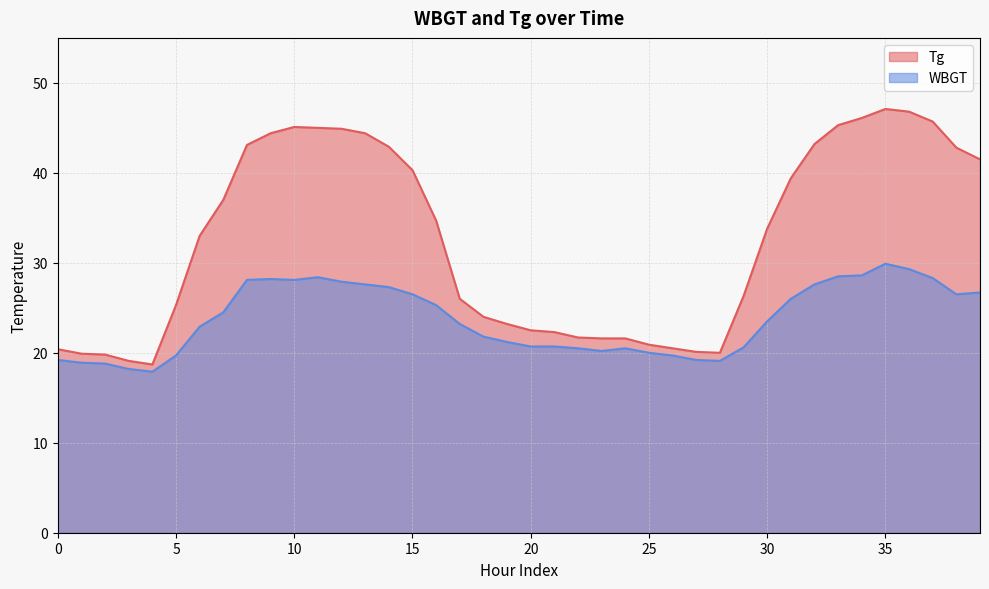

True or false: Tg and WBGT cross at least once.

False